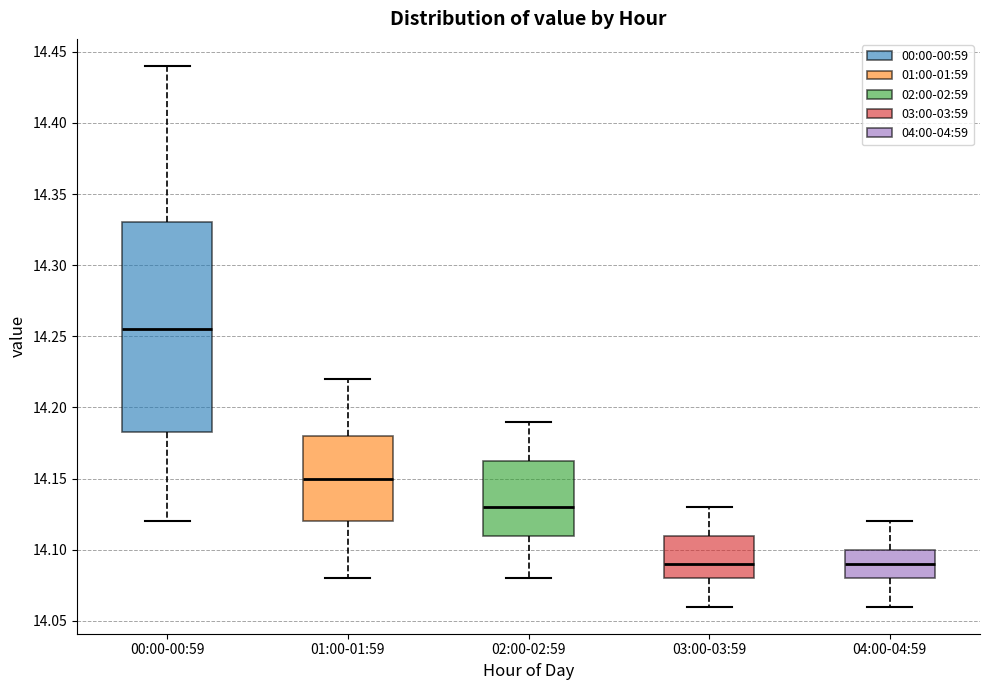

Where is the upper edge of the box for 02:00-02:59 on the y-axis? The values are not printed on the chart, so give them approximately, as read against the axis.

14.165